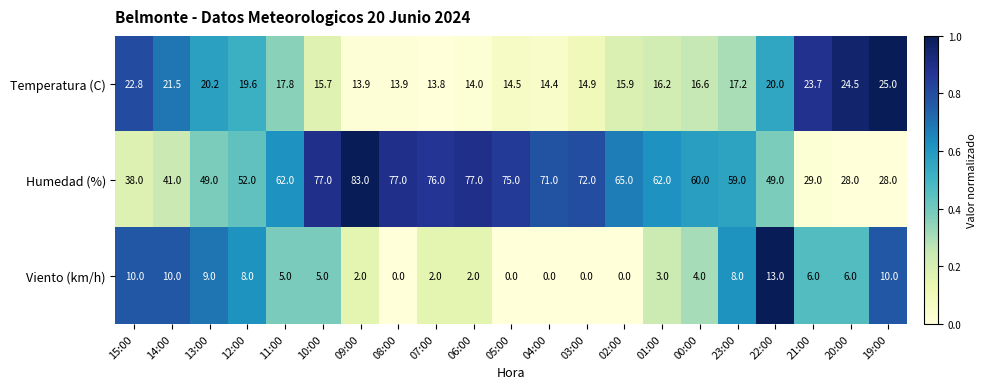

Which category has the lowest value in the Temperatura (C) series?

07:00